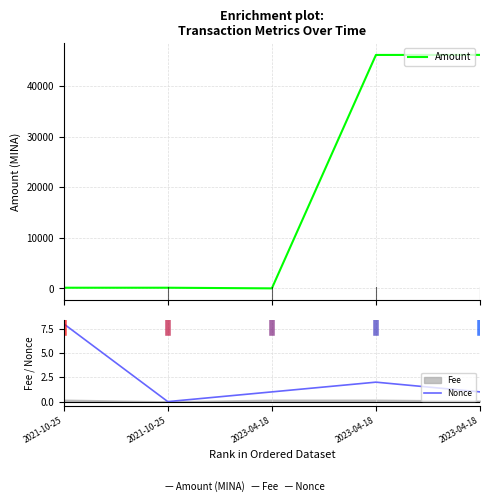

True or false: Nonce and Amount cross at least once.

False